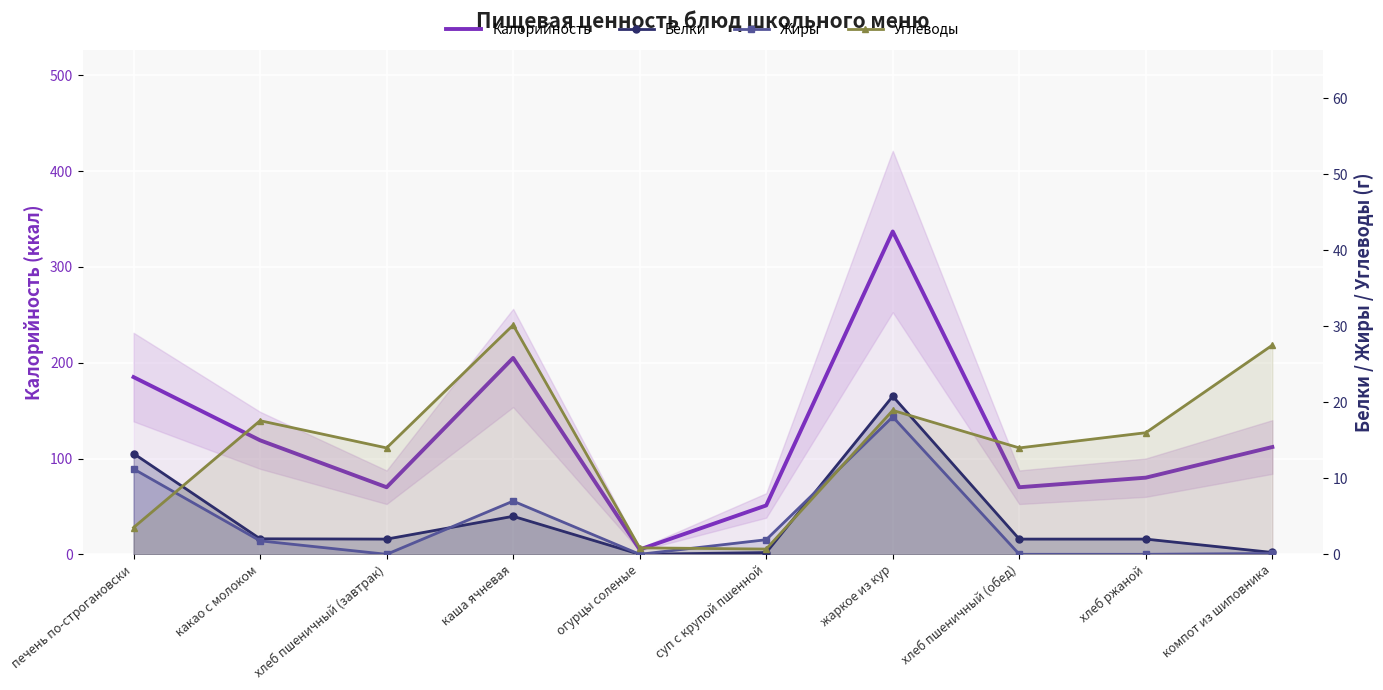

Which category has the highest value across all series?

жаркое из кур